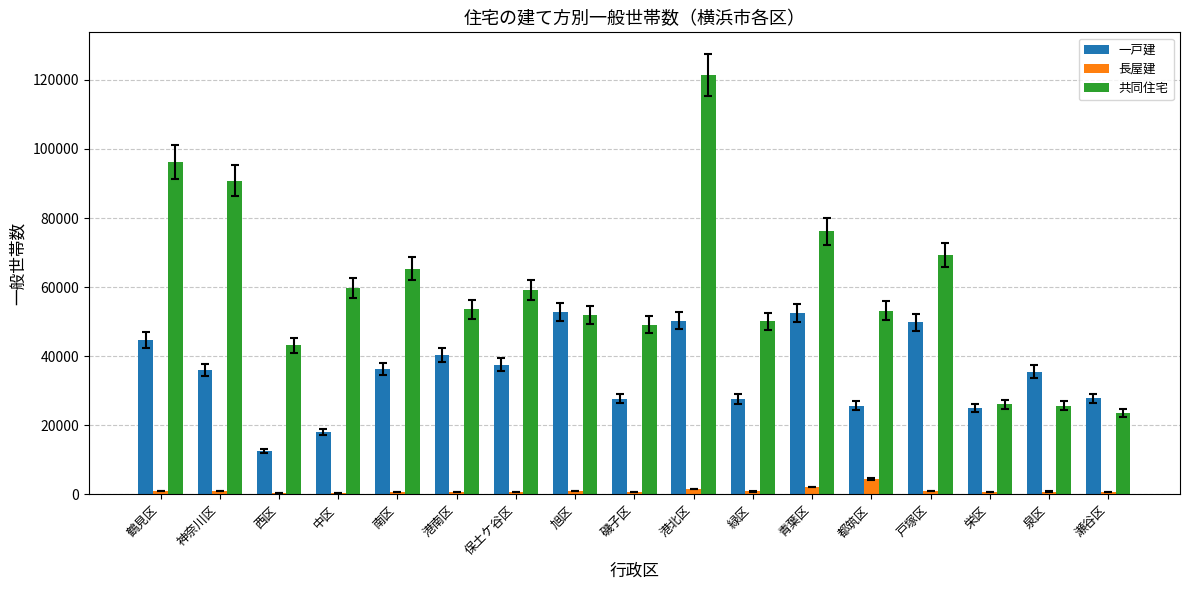

Which series changed the most between 南区 and 栄区?

共同住宅